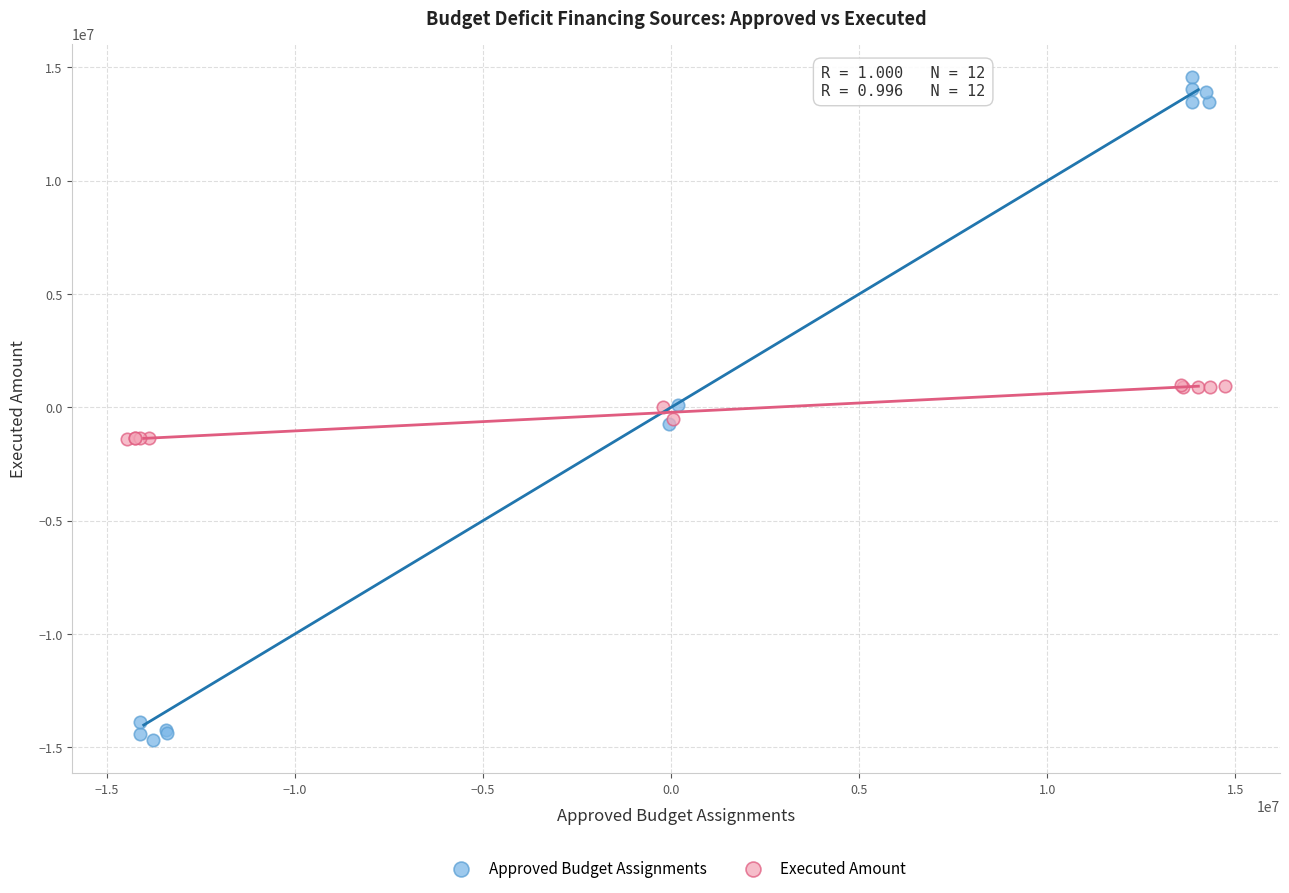

Which series contains the lowest Y value?

Approved Budget Assignments